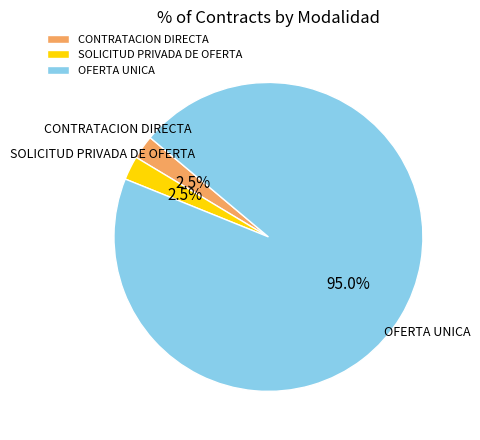

Is it true that CONTRATACION DIRECTA is 17% of the pie?

False